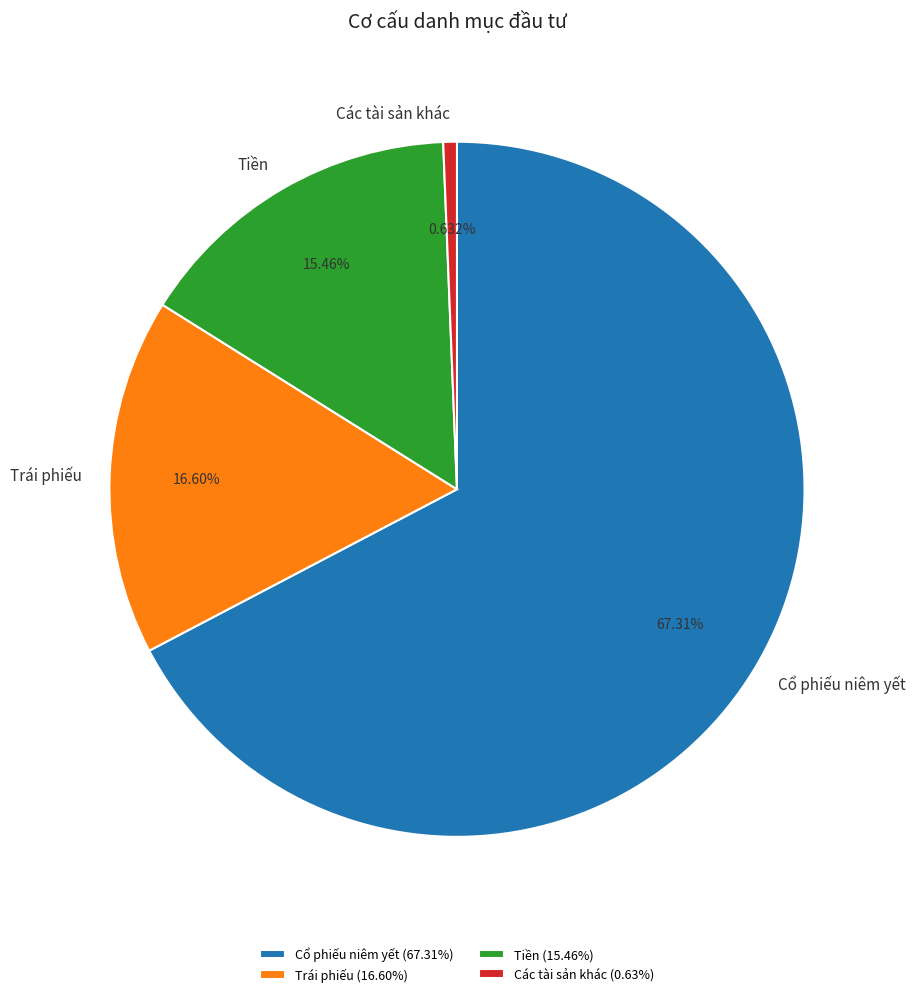

Combined, do Cổ phiếu niêm yết and Trái phiếu account for over 50%?

Yes